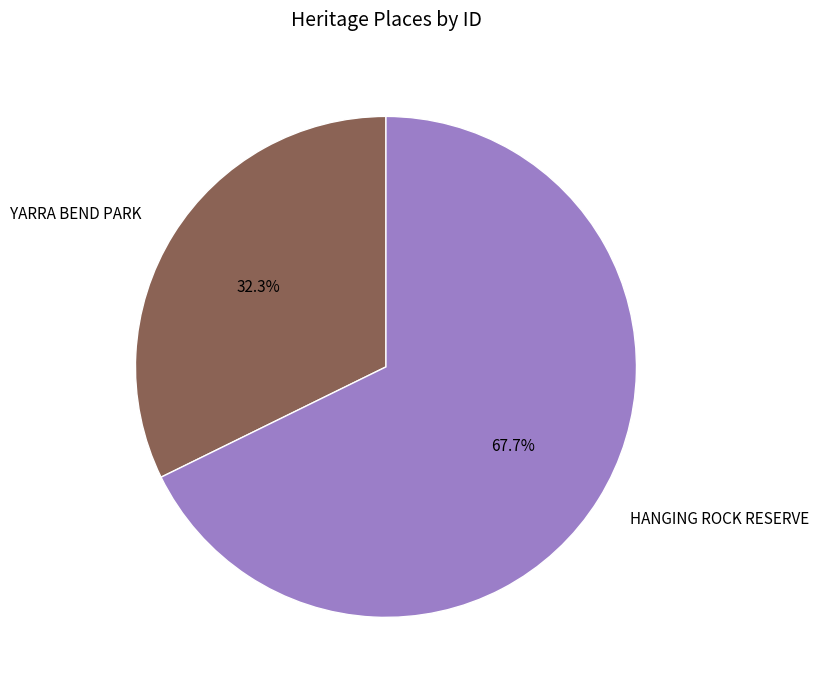

What is the ratio of the value at HANGING ROCK RESERVE to the value at YARRA BEND PARK?

2.1